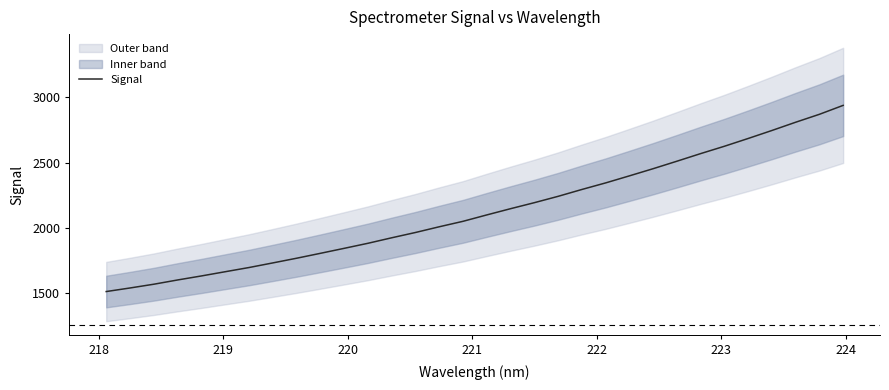

What is the value of the 21st point from the left?

2294.7